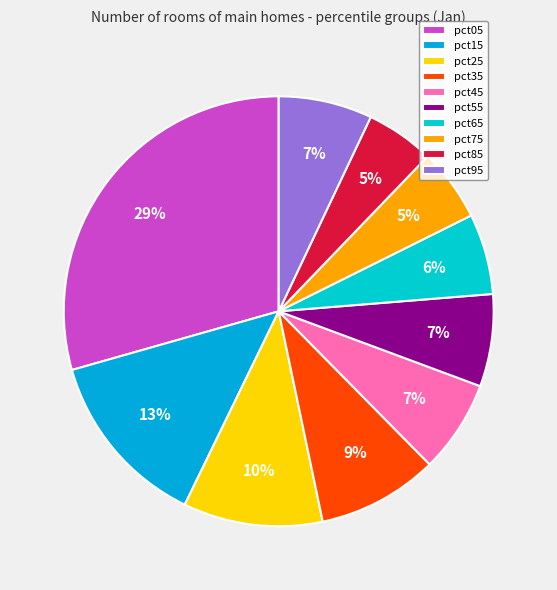

To the nearest percent, what is the difference between the pct35 and pct85 slice percentages?

4%